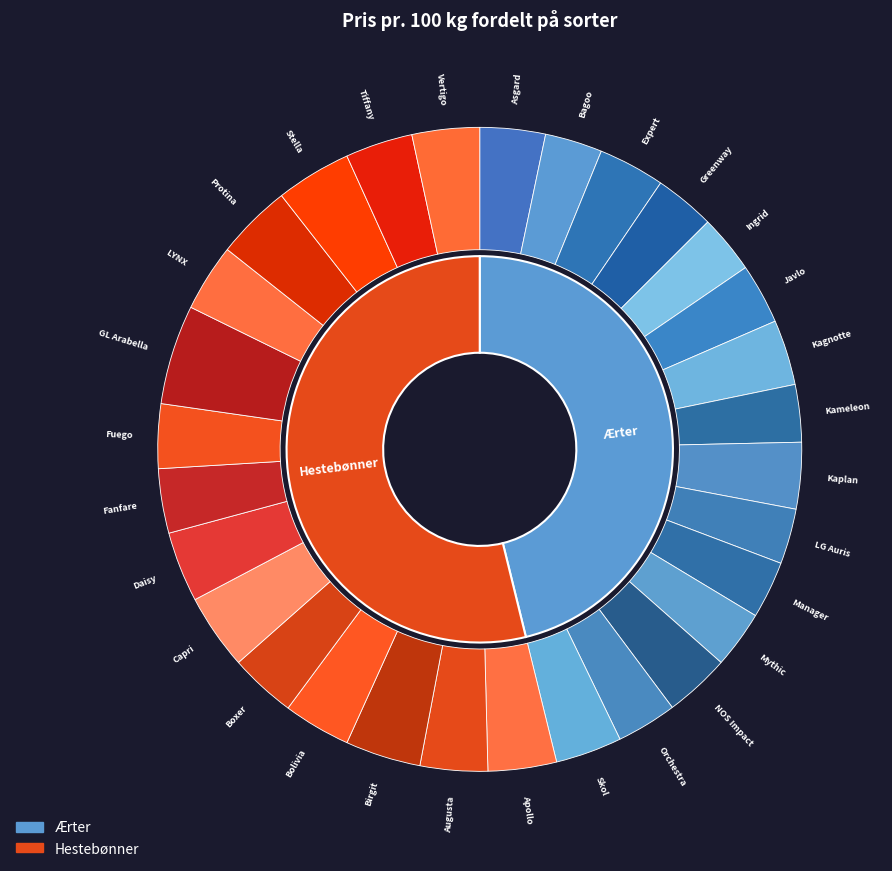

Count the number of slices in the pie.

30